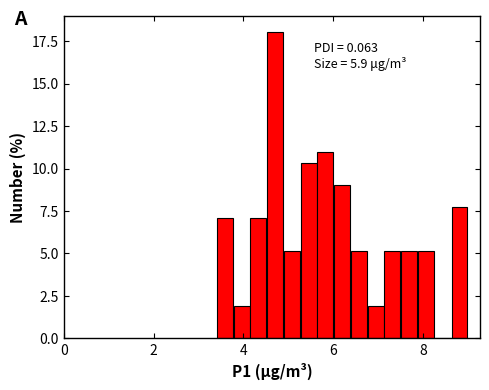

Around what value on the x-axis is the tallest bar? Give the approximate position of its centre, as read against the axis.

4.8